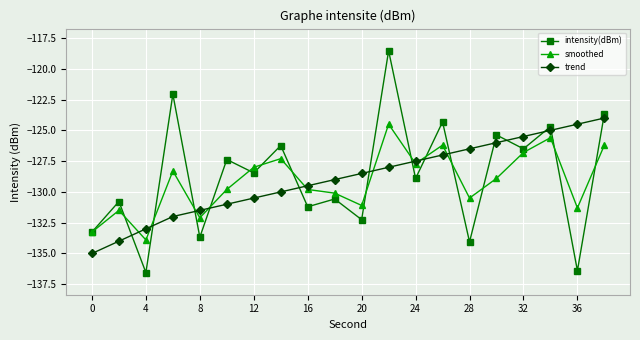

What is the average value of the intensity(dBm) series?

-128.7